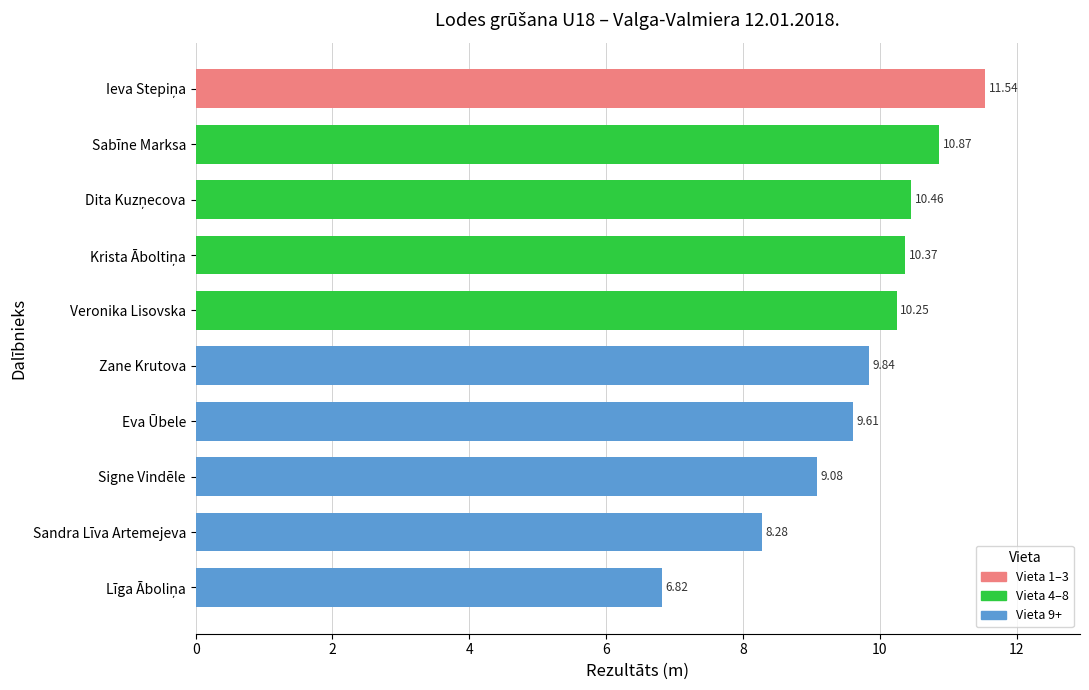

What is the difference between the values at Eva Ūbele and Sabīne Marksa?

1.3